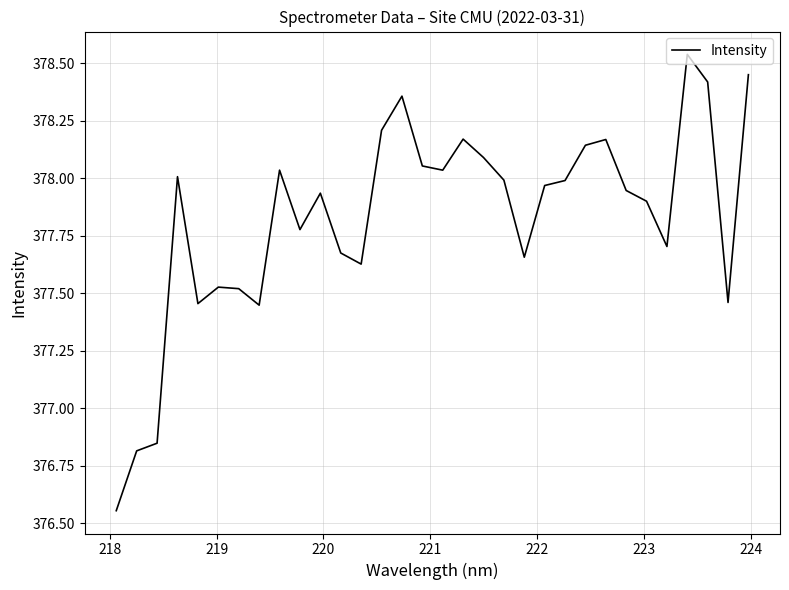

What is the difference between the maximum and minimum values?

2.0